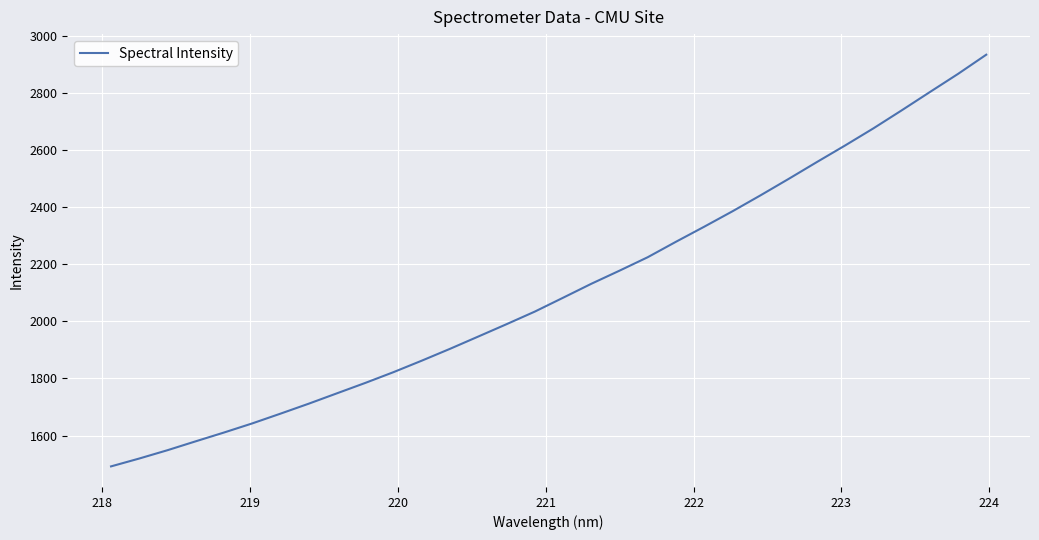

What is the difference between the maximum and minimum values?

1442.0